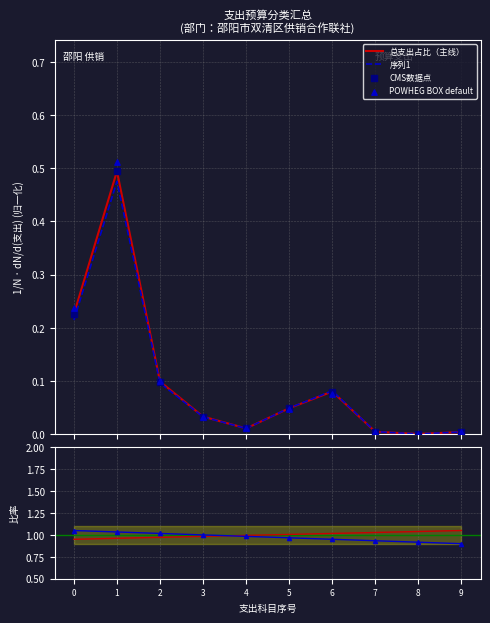

Is the value of 总支出占比（主线） at 4 greater than the value of POWHEG BOX default at 1?

No